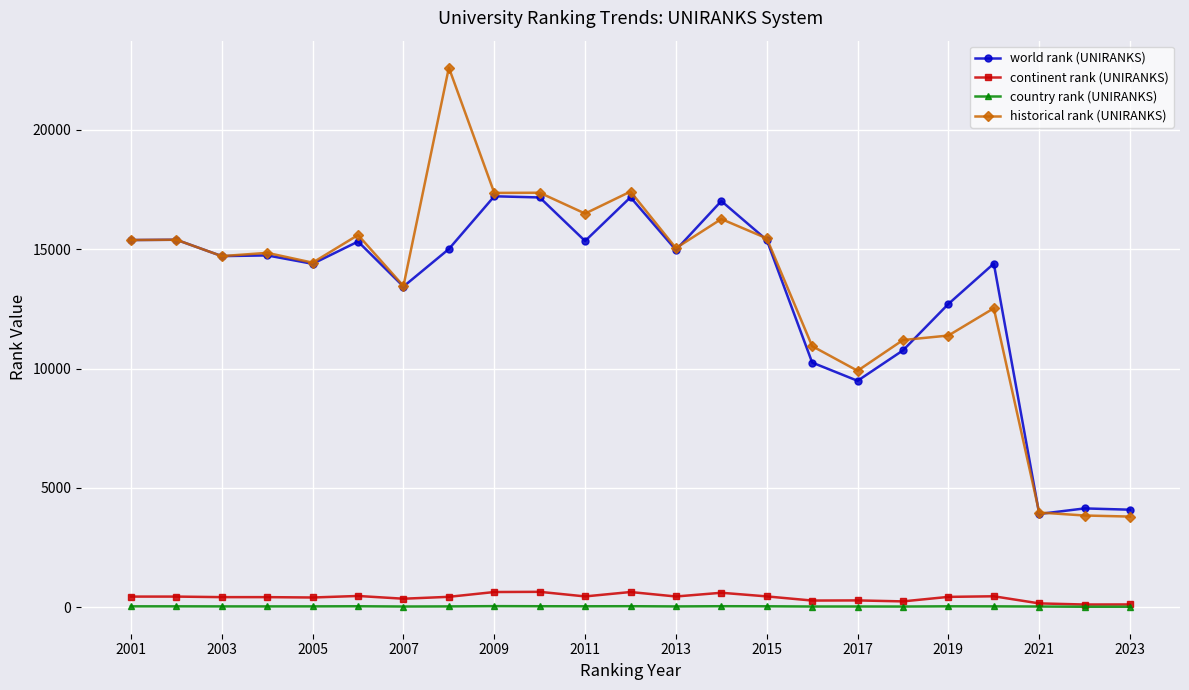

What is the value of the world rank (UNIRANKS) point at the 18th from the left?

10760.0